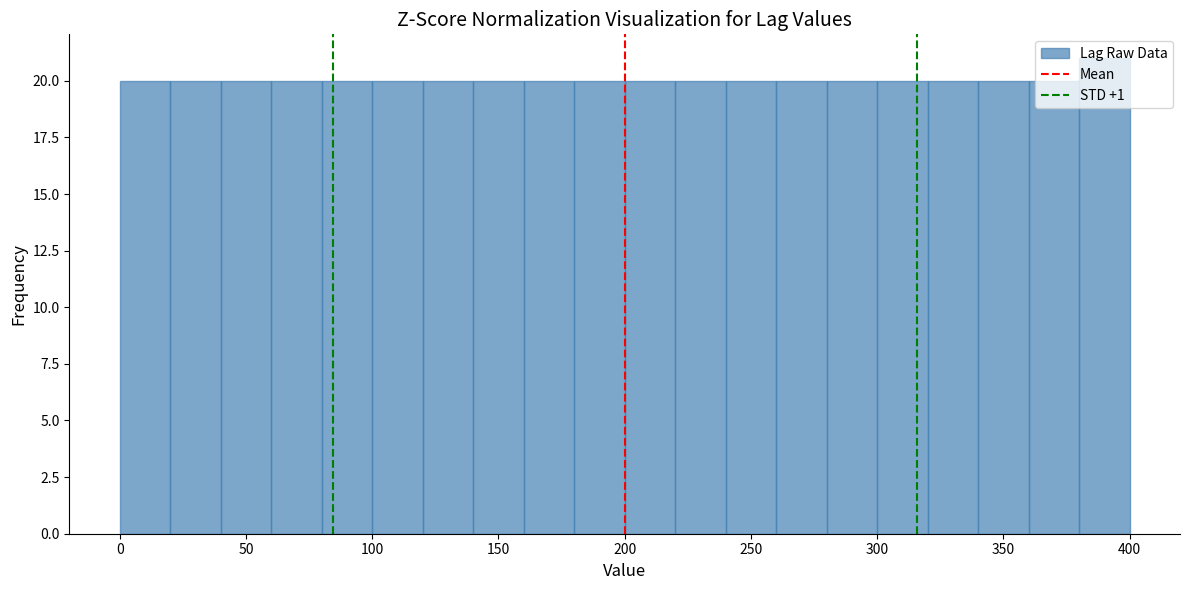

Over which range of the x-axis is the bar tallest?

380 to 400